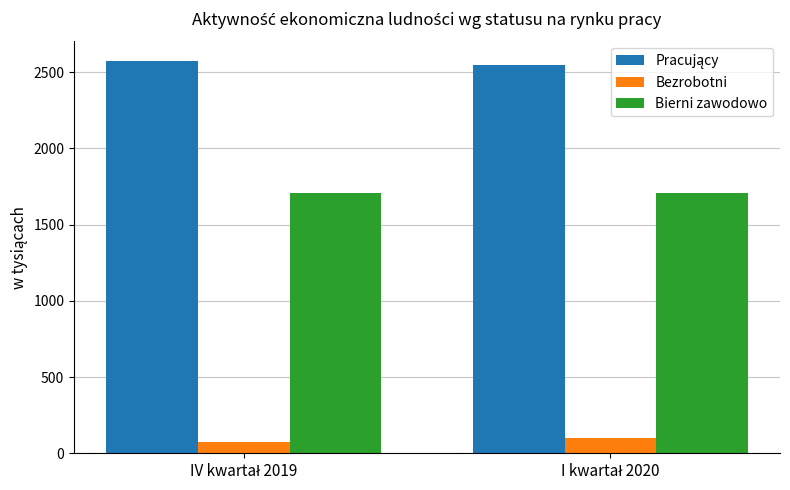

What is the average value of the Bierni zawodowo series?

1706